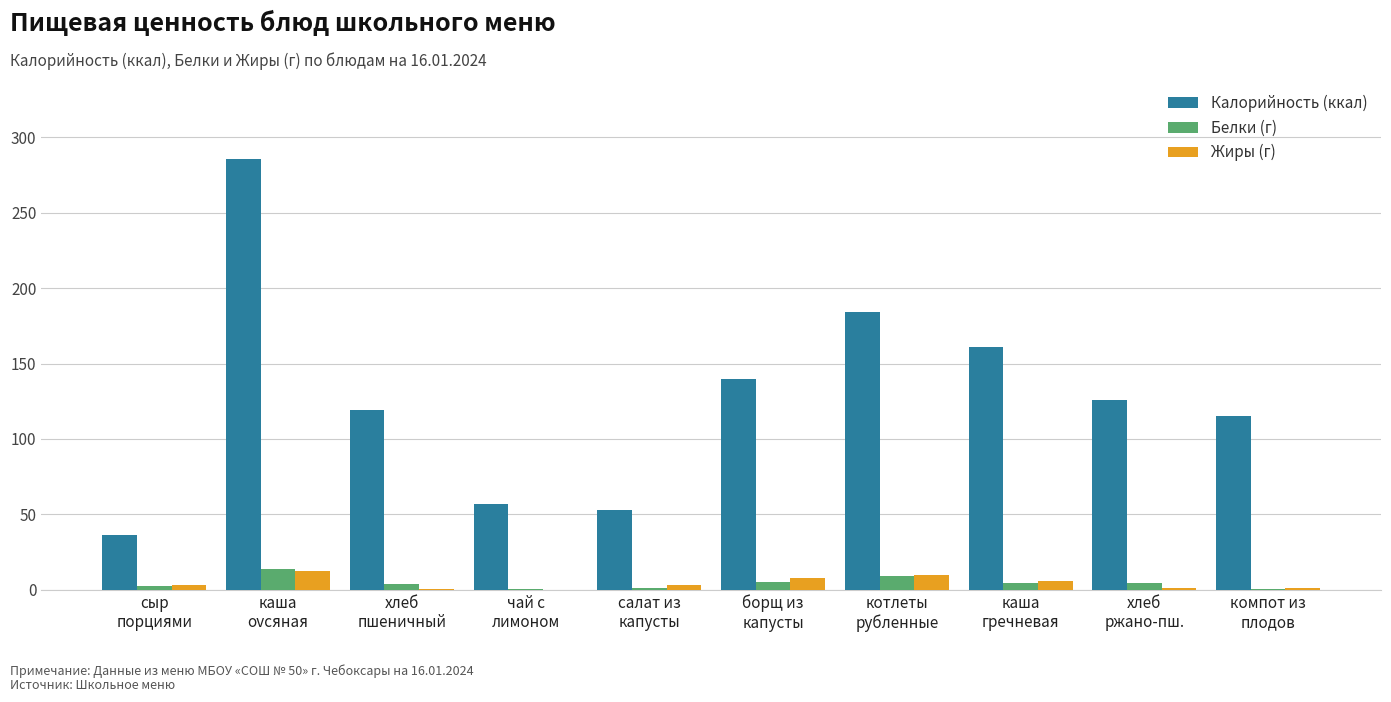

What is the total value across all series at хлеб
ржано-пш.?

131.4